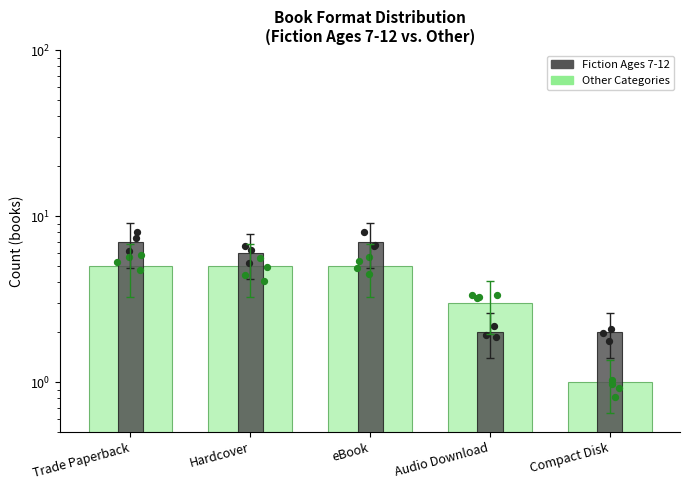

What is the total value across all series at Audio Download?

5